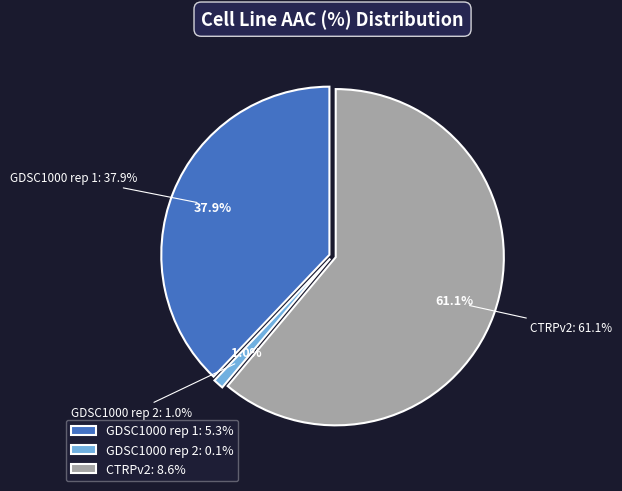

What percentage do GDSC1000 rep 1 and CTRPv2 together represent?

99.0%